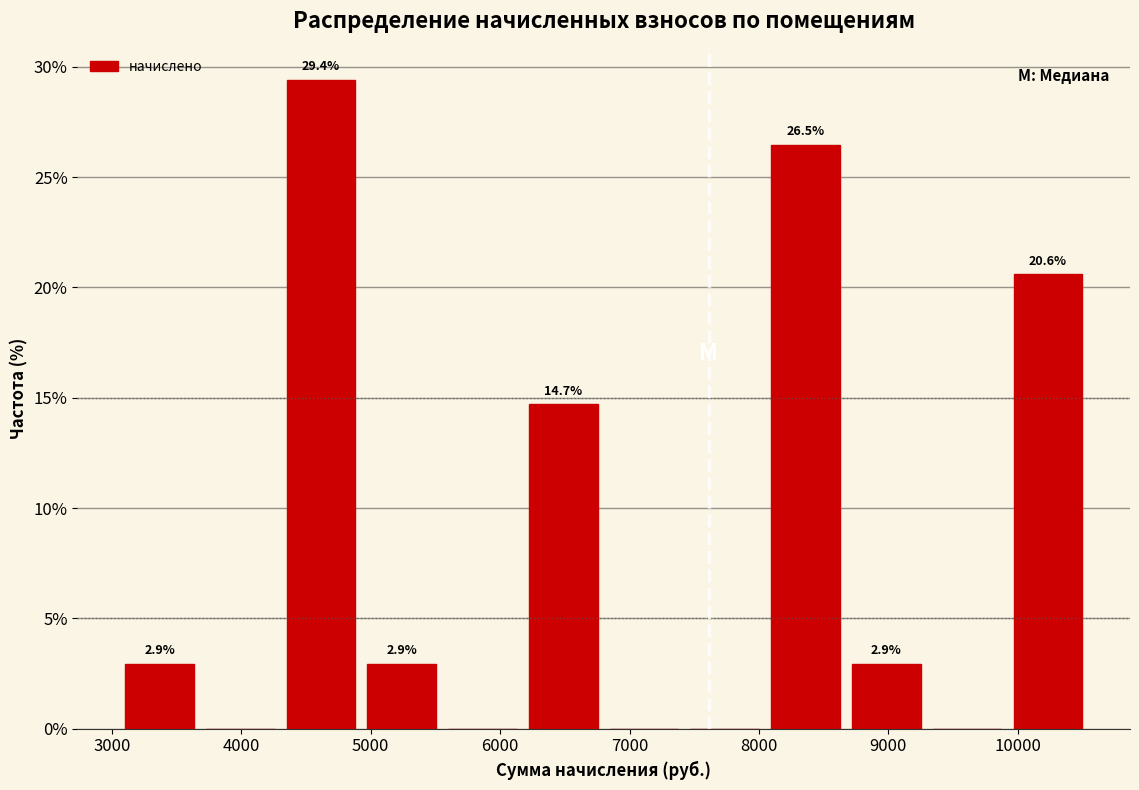

Which range on the x-axis has the tallest bar?

4300 to 4900